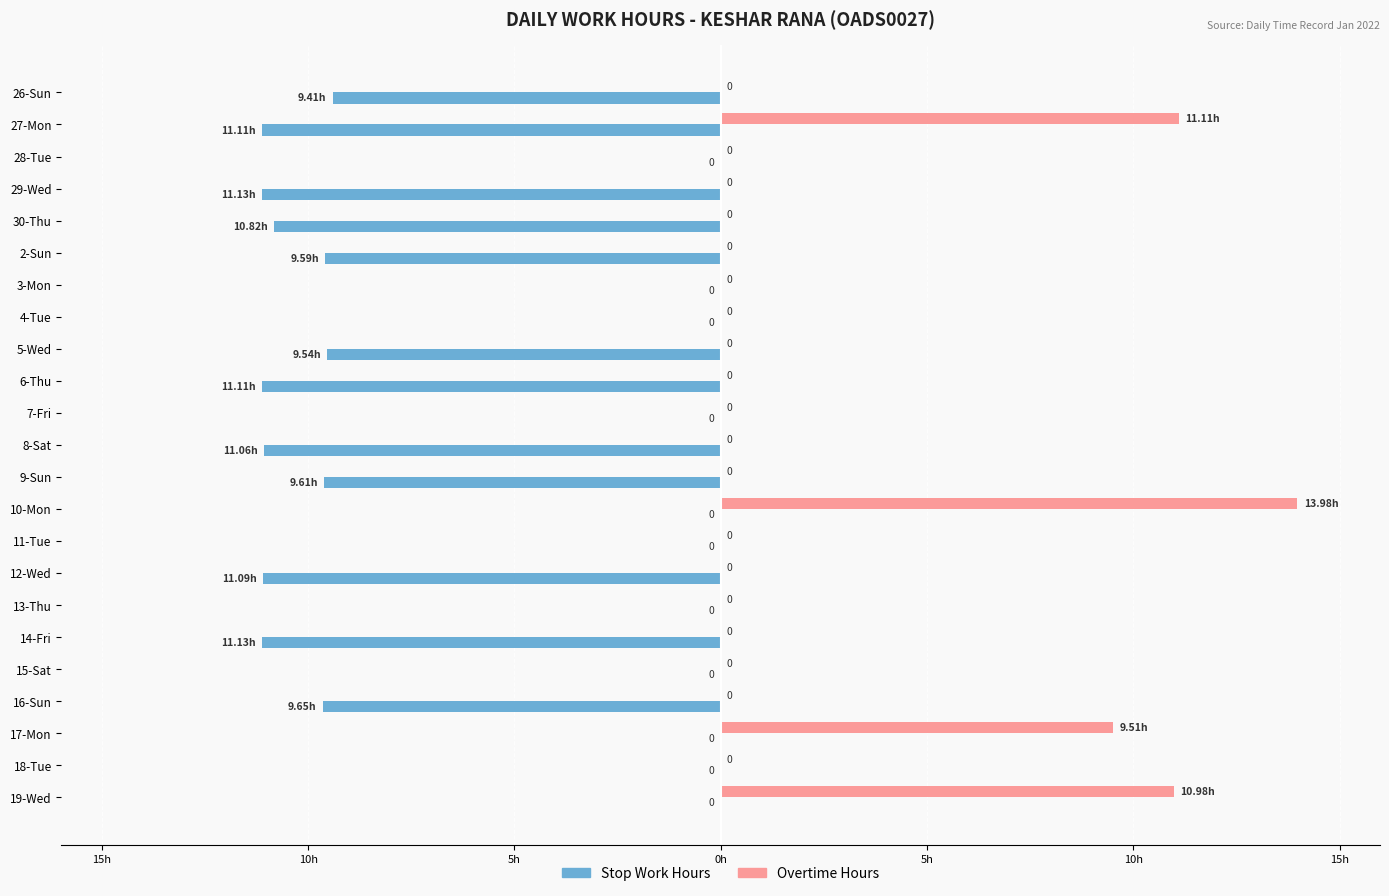

What are all the series names shown in the legend?

Stop Work Hours, Overtime Hours